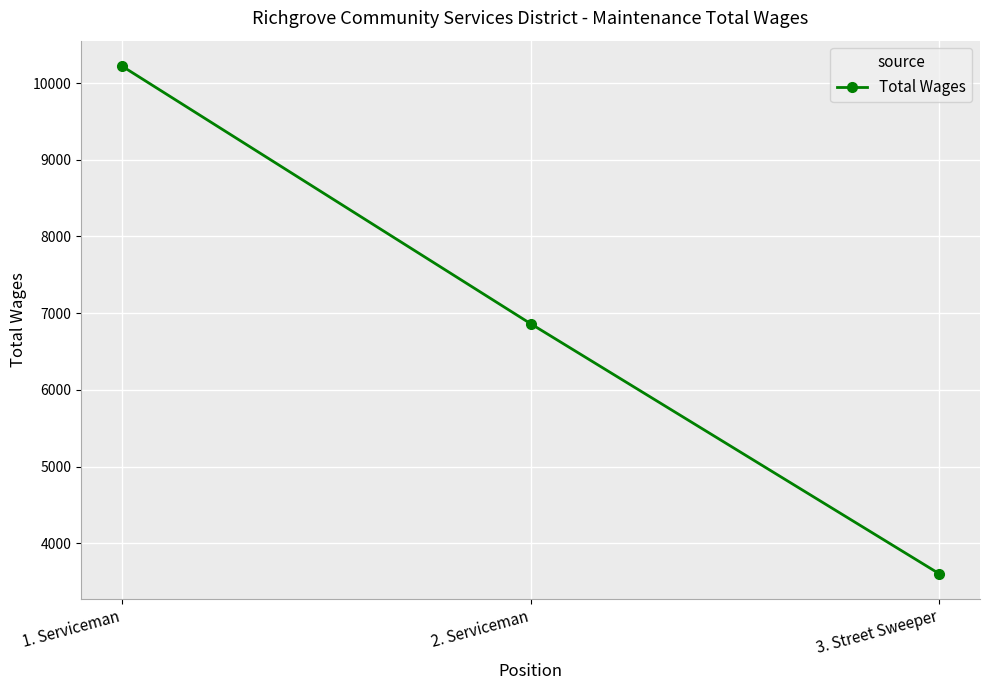

Reading left to right, what are all the values shown in this chart?

1. Serviceman=10222	2. Serviceman=6864	3. Street Sweeper=3604